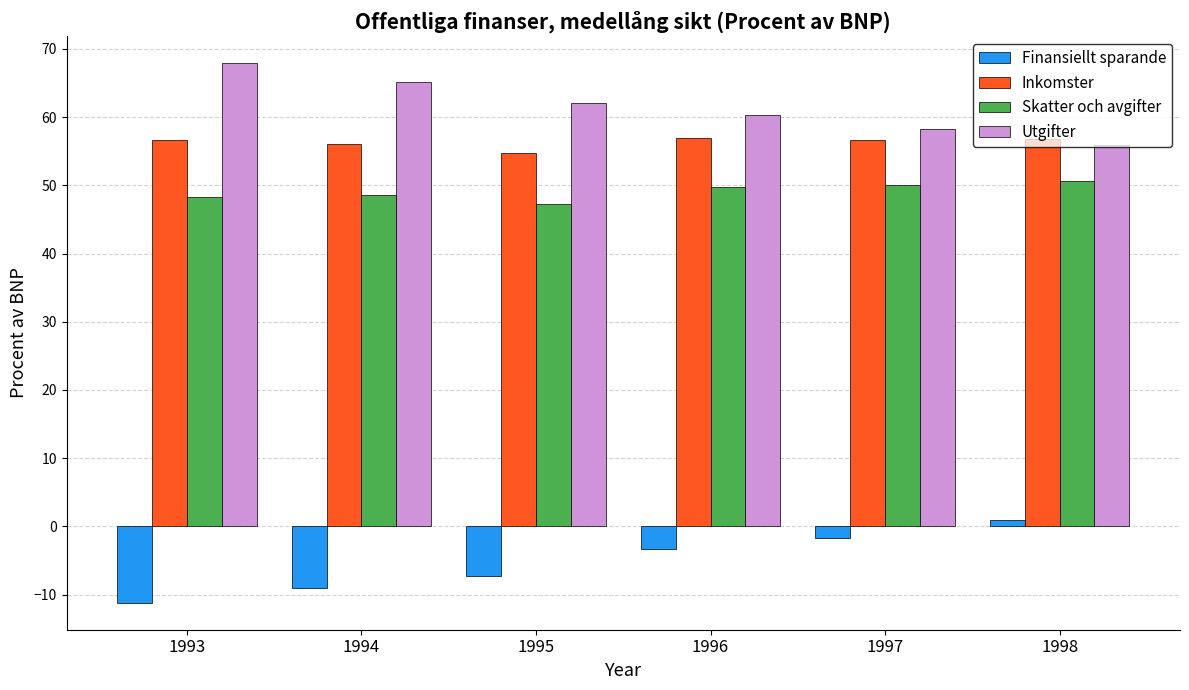

What is the difference between the highest and lowest values at 1995?

69.4